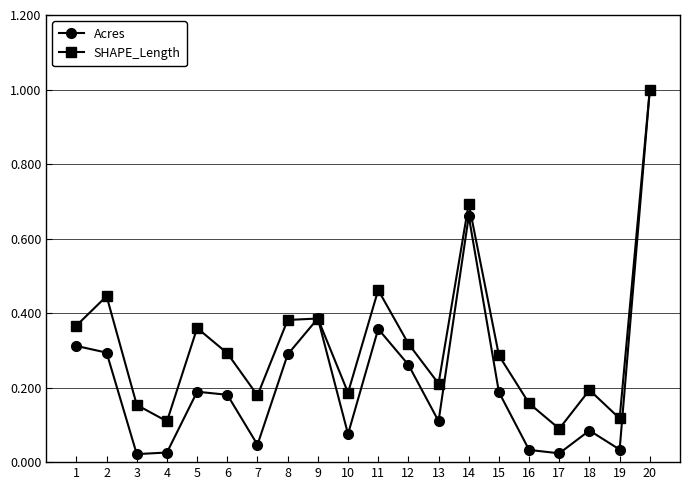

Is it true that Acres equals 0.3 at 2?

True